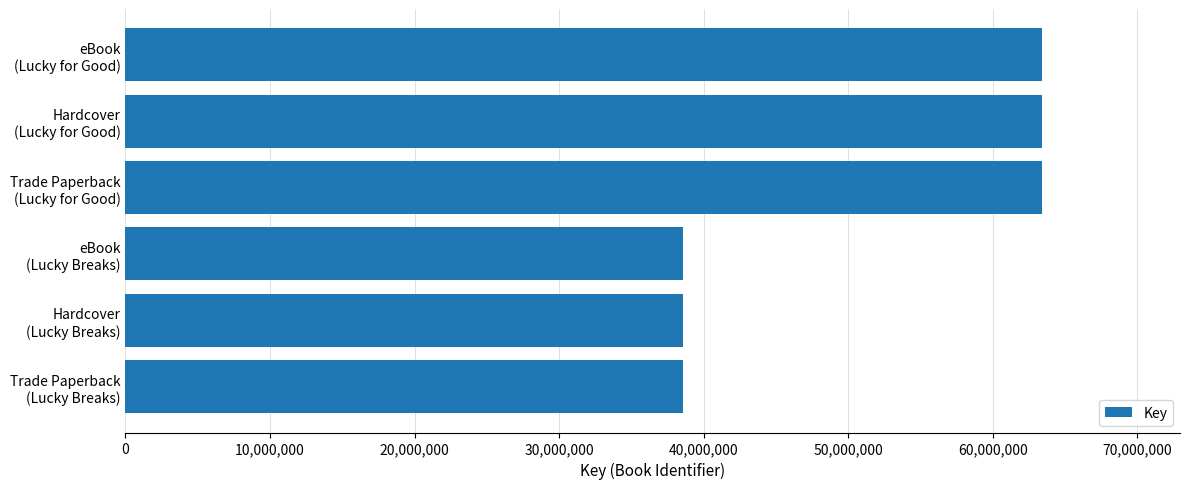

What is the value of the 5th bar from the top?

38603362